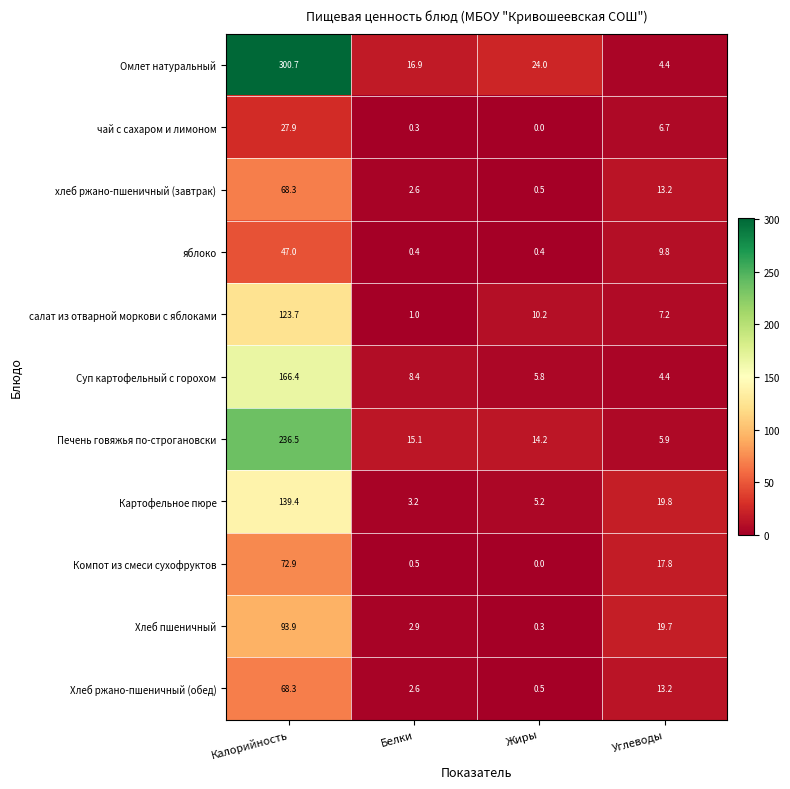

At which label is салат из отварной моркови с яблоками closest to 62?

Жиры